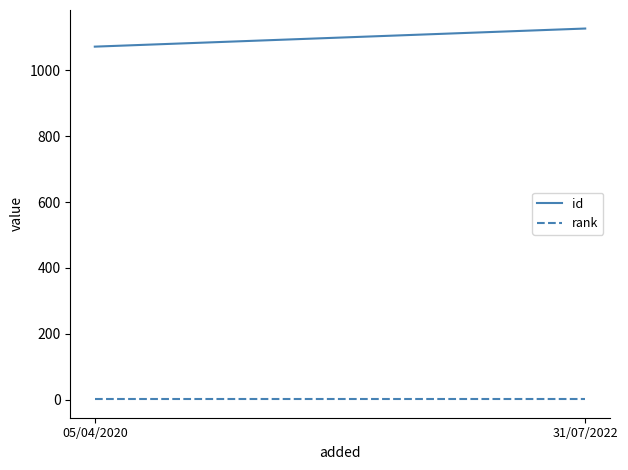

Reading left to right, extract all data points from this chart.

id: 05/04/2020=1072	31/07/2022=1127
rank: 05/04/2020=1	31/07/2022=1